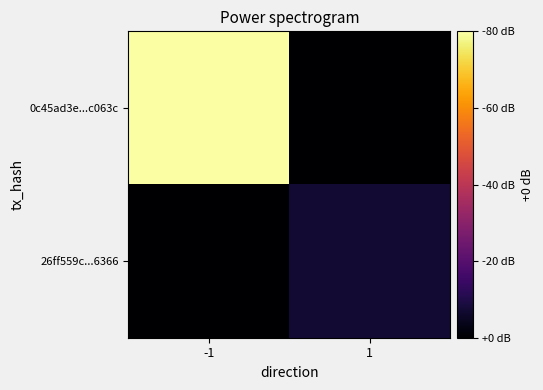

At 1, list the series in order from largest to smallest.

26ff559c...6366, 0c45ad3e...c063c